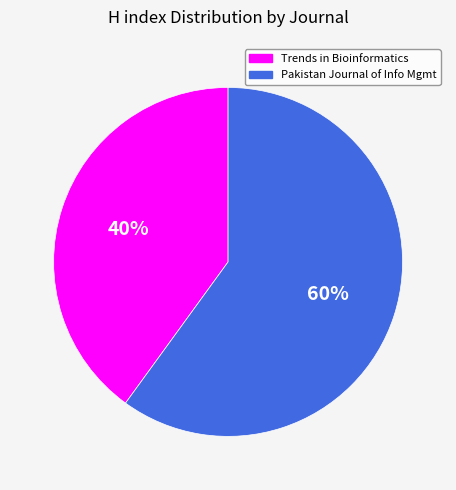

To the nearest percent, what is the difference between the largest and smallest slice percentages?

20%